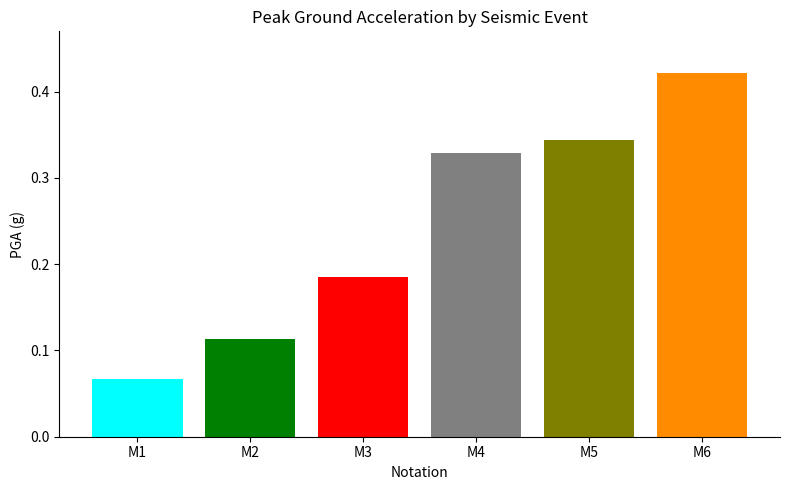

Which has a higher value, M2 or M6?

M6